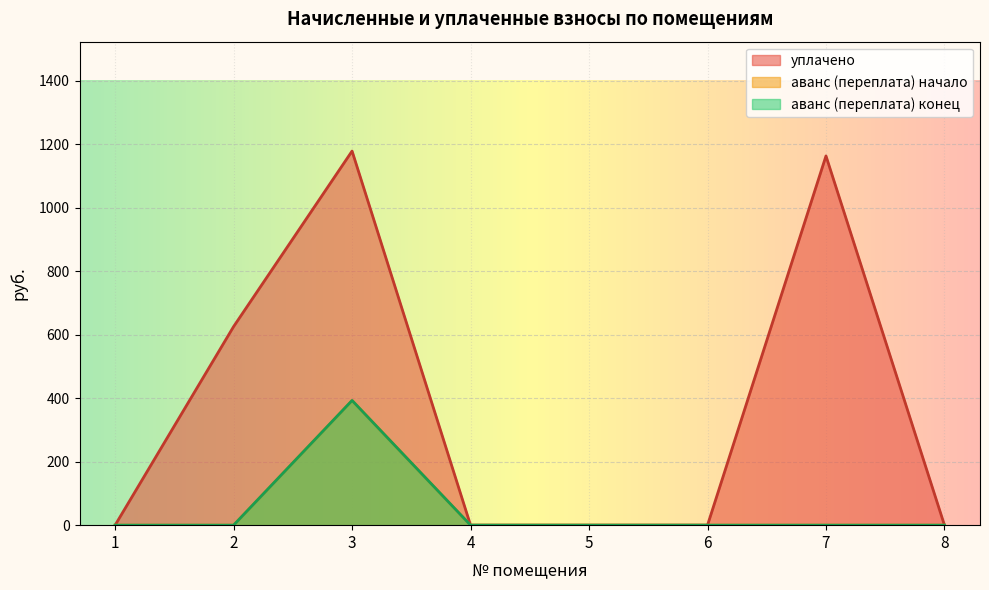

Does the chart display data point markers on the line(s)?

No